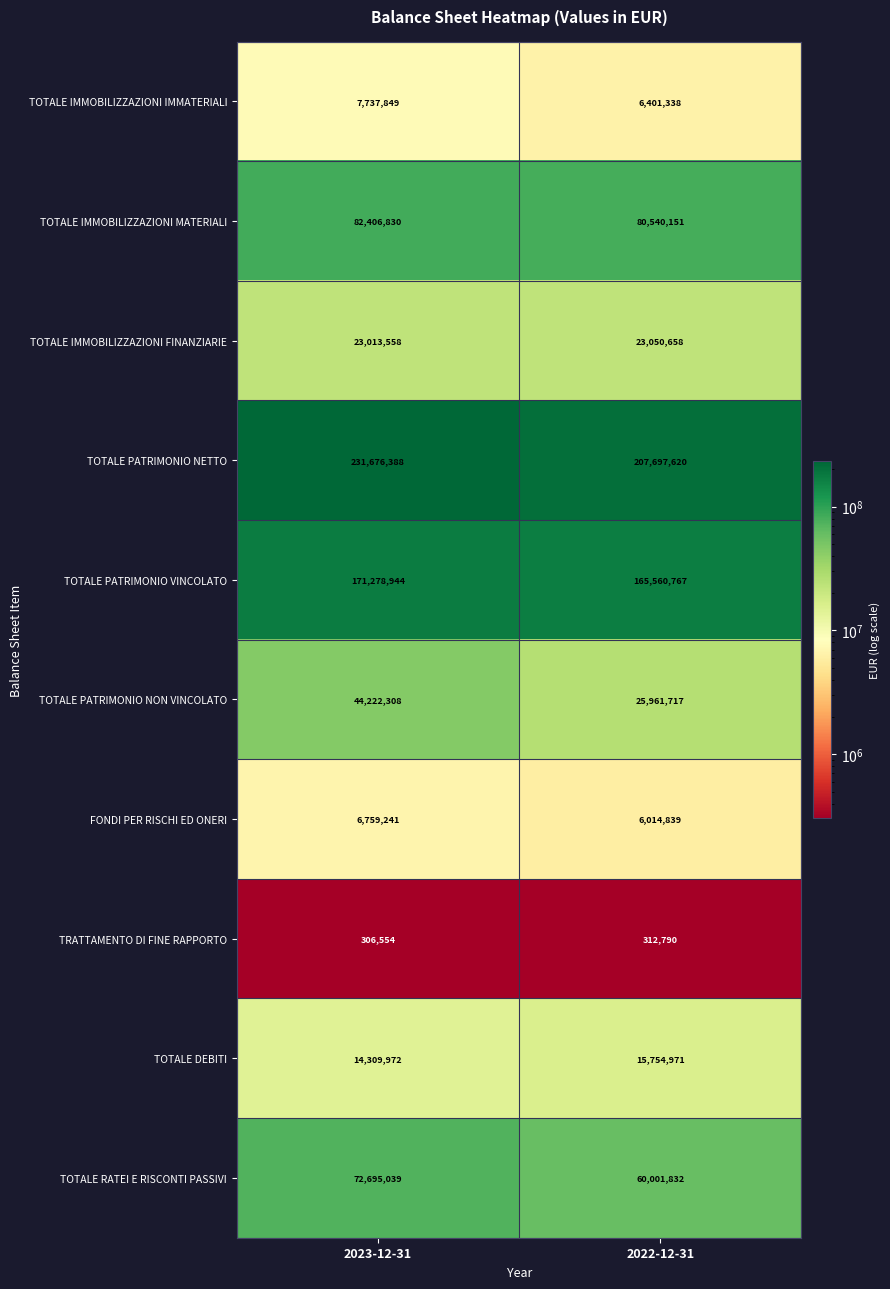

Which series has the widest spread of values?

TOTALE PATRIMONIO NETTO